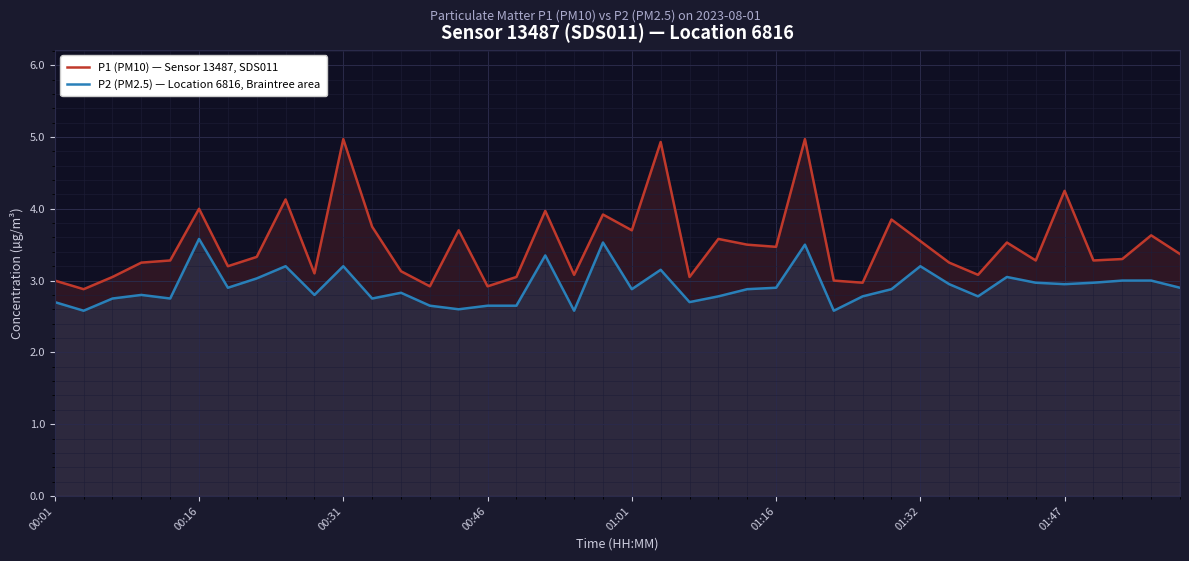

What is the spread (max minus min) of values at 00:01?

0.3